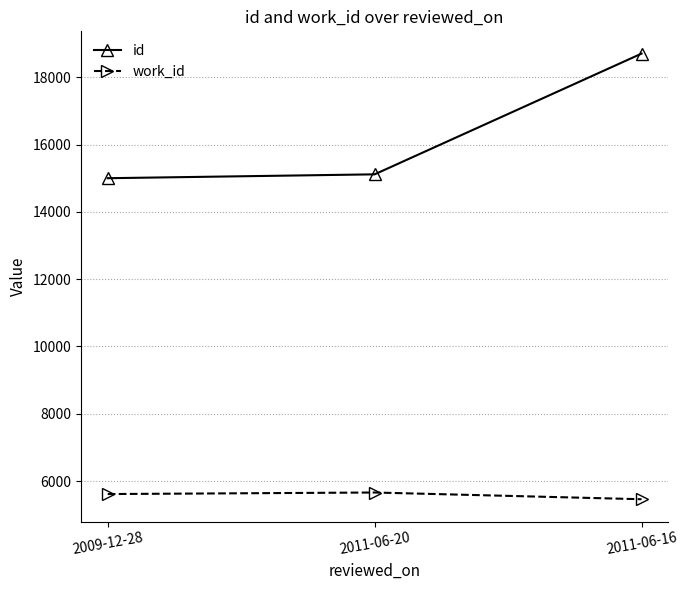

At 2011-06-16, list the series in order from largest to smallest.

id, work_id